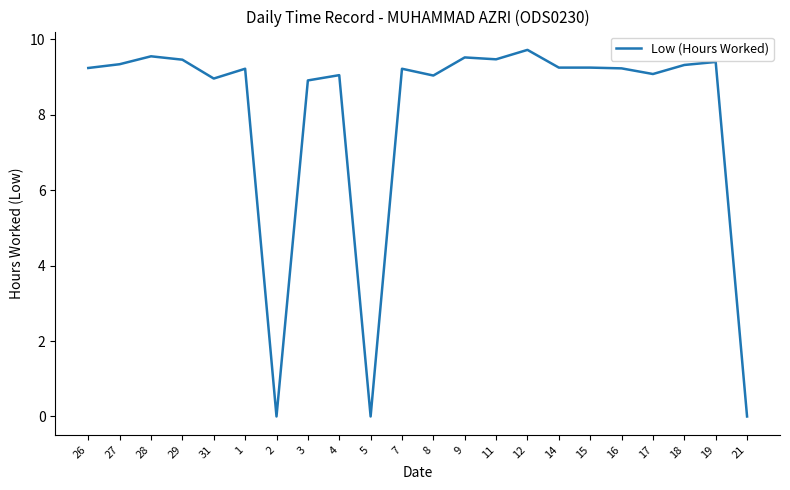

Count the number of categories in the chart.

22